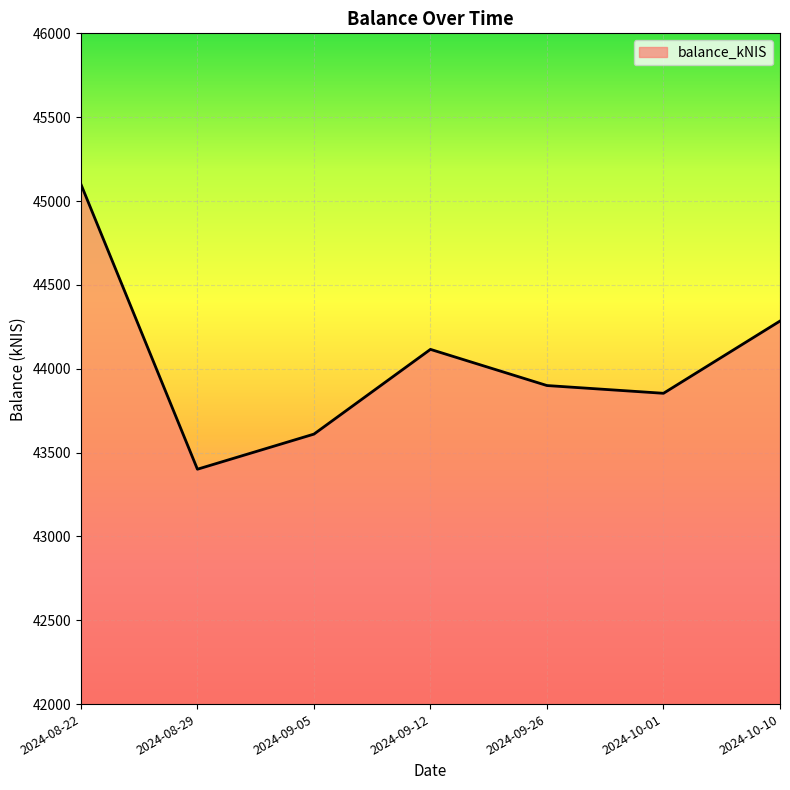

Count the number of categories in the chart.

7